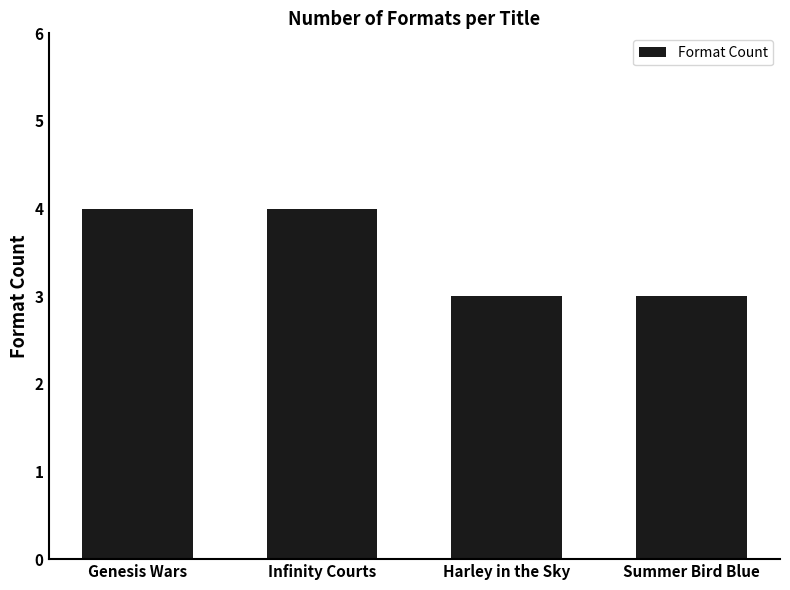

What is the sum of the values at Summer Bird Blue and Genesis Wars?

7